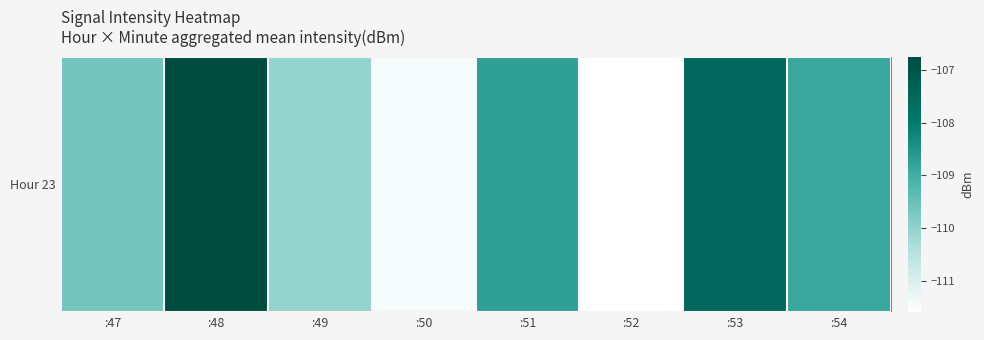

Reading right to left, list all the values displayed in this chart.

:54=-108.9	:53=-107.5	:52=-111.6	:51=-108.7	:50=-111.5	:49=-110.0	:48=-106.8	:47=-109.6